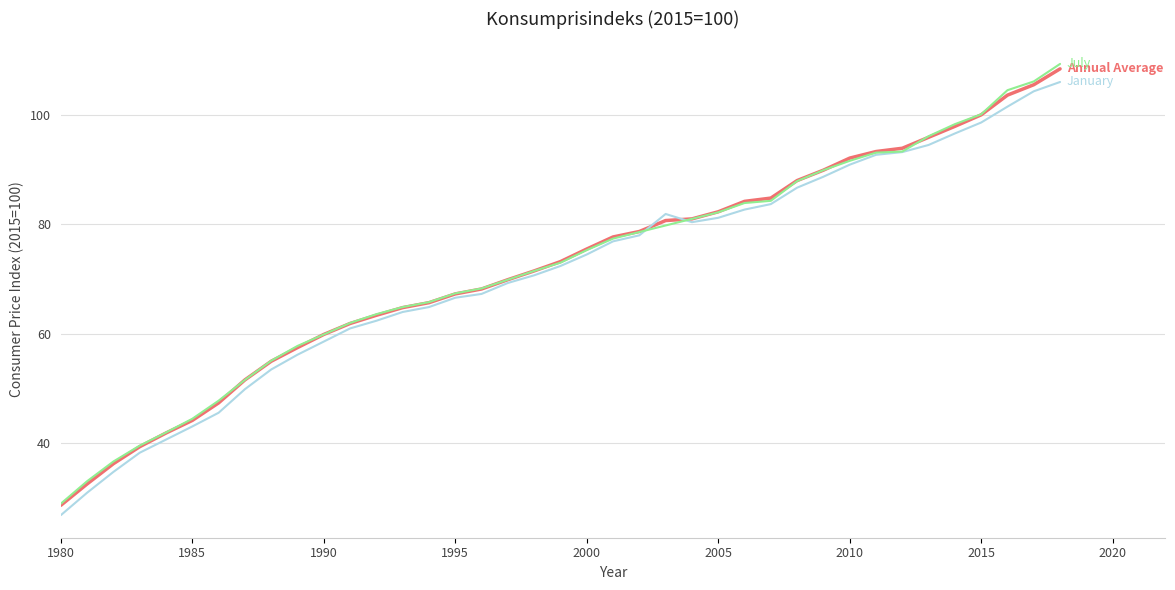

What is the minimum value shown in the chart?

26.9